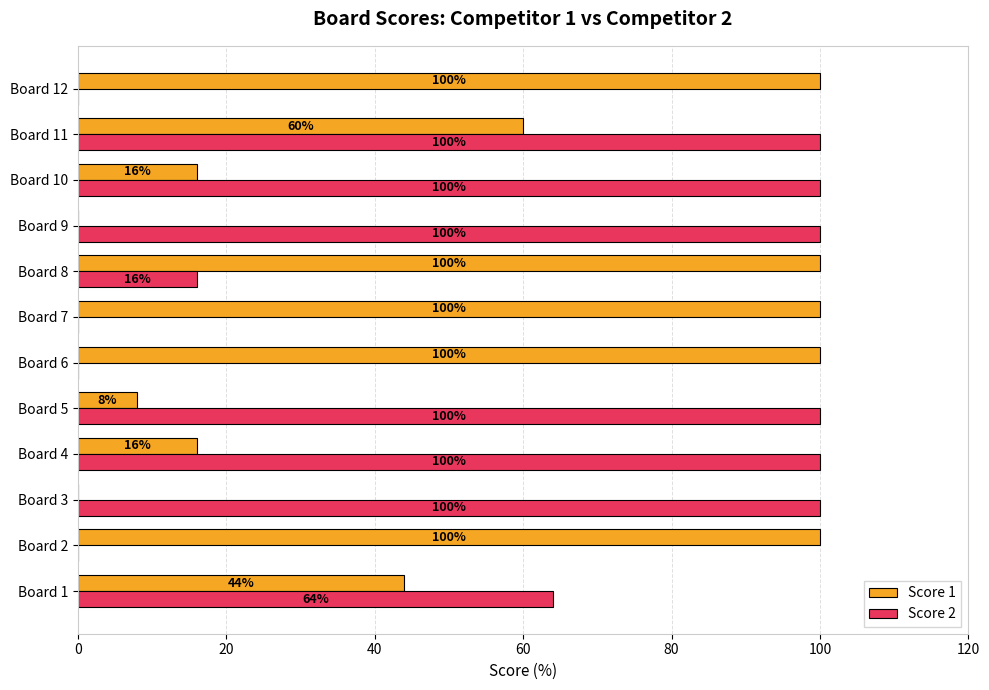

How many categories are shown in the chart?

12